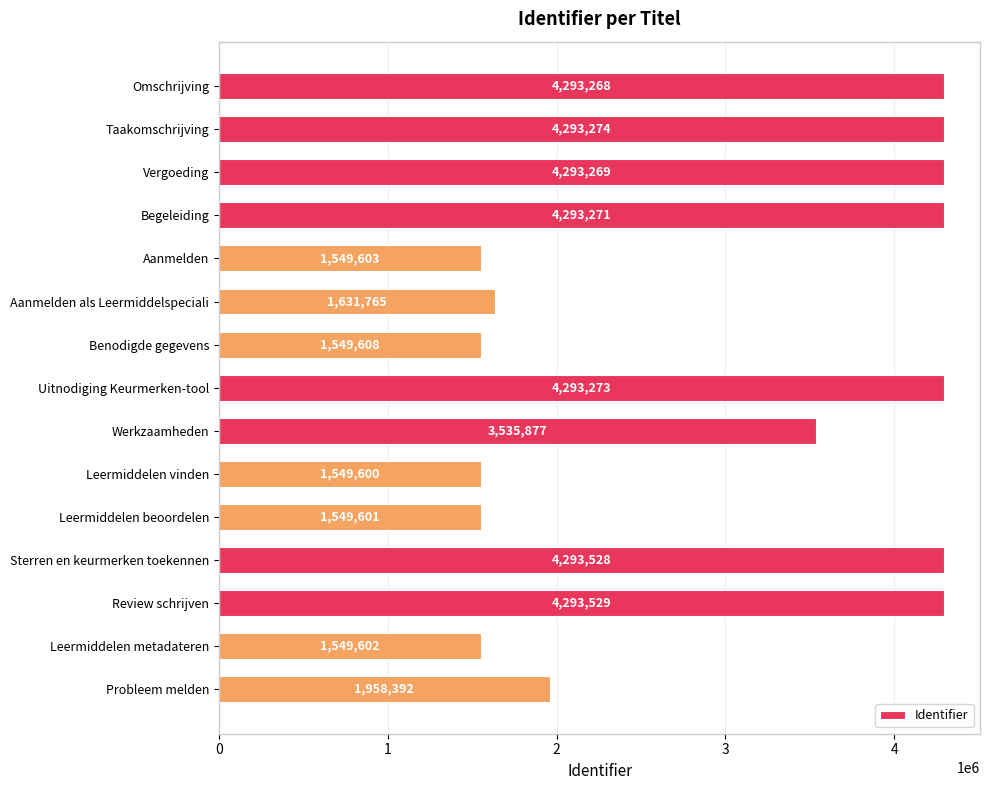

How many categories are shown in the chart?

15